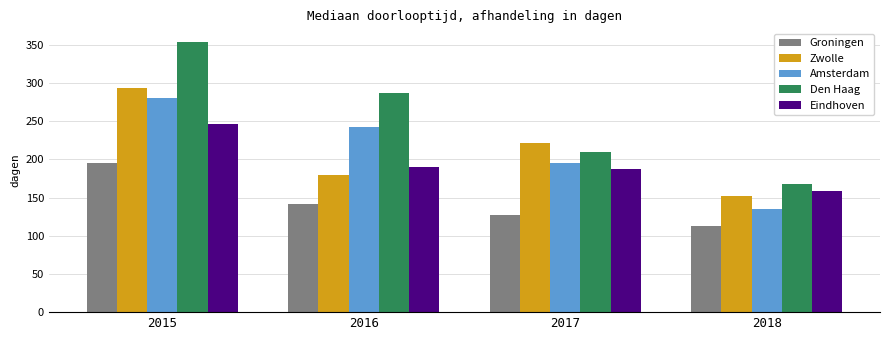

List the labels in order of Zwolle value, smallest first.

2018, 2016, 2017, 2015